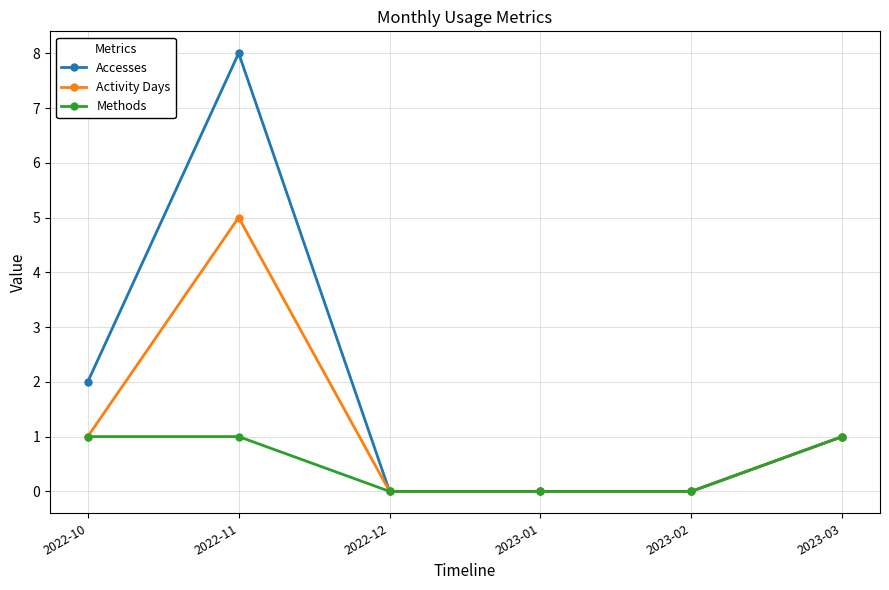

True or false: Accesses has more than 0 interior local peaks.

True